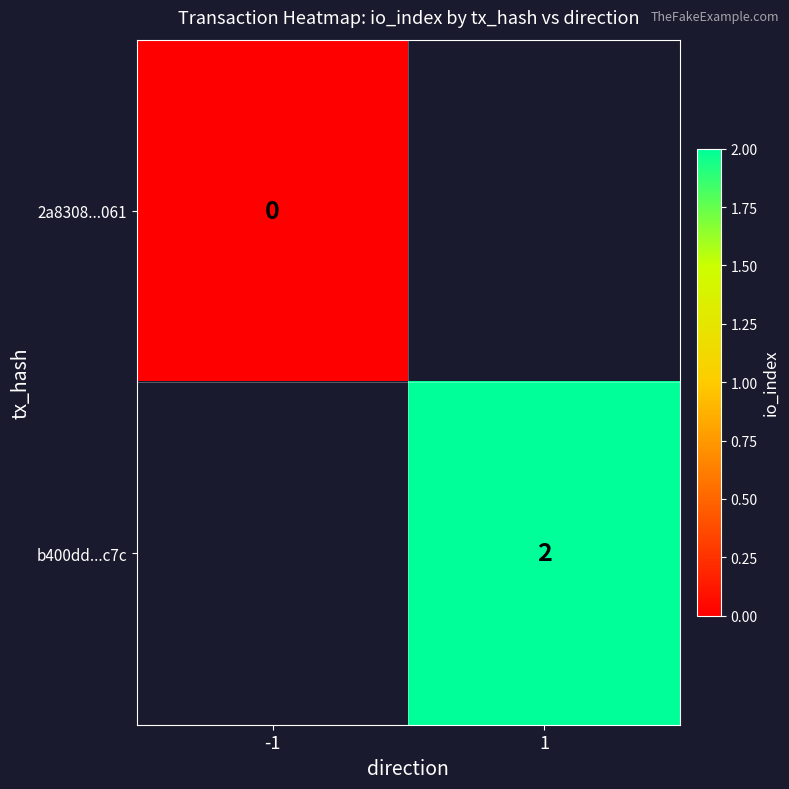

What is the greatest value displayed?

2.0